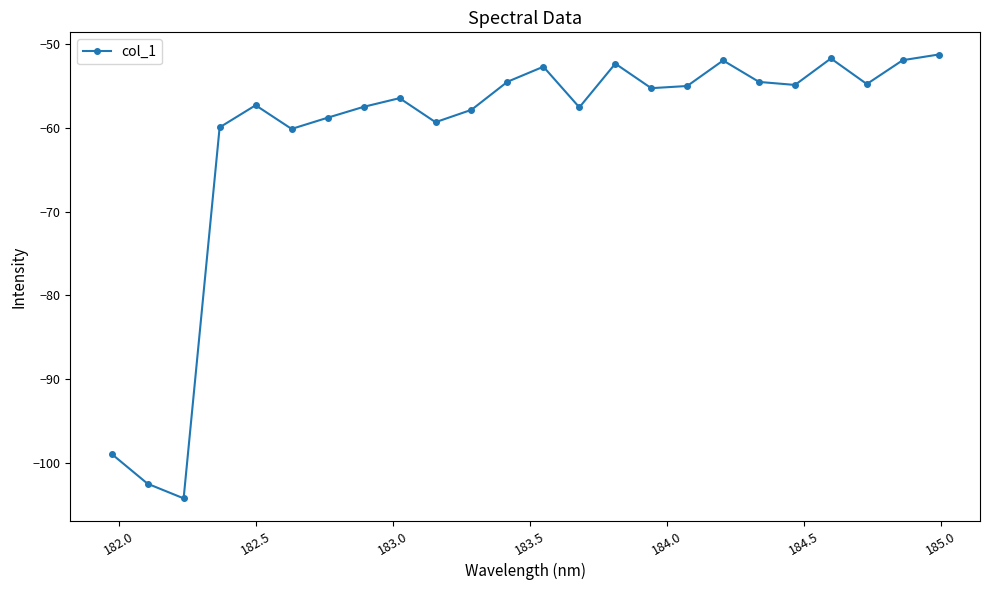

True or false: there are more than 1 points higher than both neighbors.

True